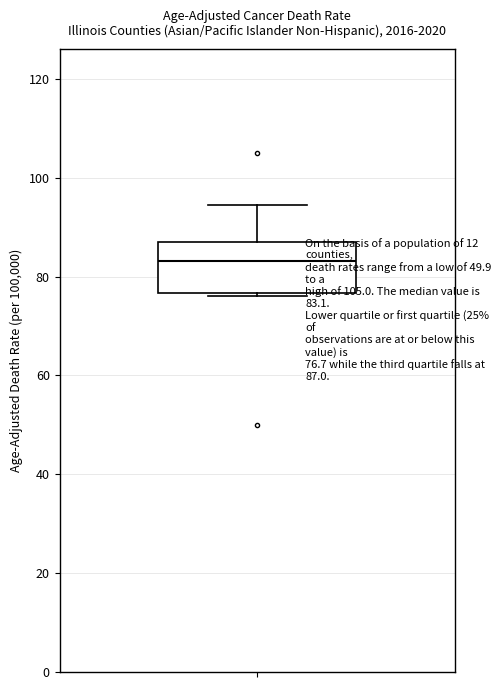

Transcribe this box plot: give where the median line is, the range the box spans, and where the two whiskers end, as read against the y-axis. The values are not printed on the chart, so give them approximately, as read against the axis.

median 84, box 76 to 88, whiskers 76 (just below the box's lower edge) to 94